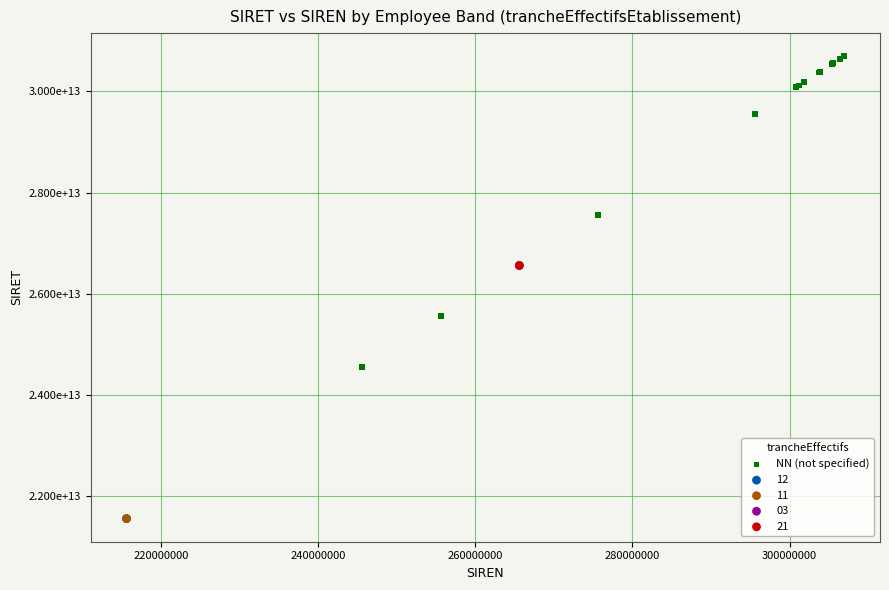

What are all the series names shown in the legend?

NN (not specified), 12, 11, 03, 21